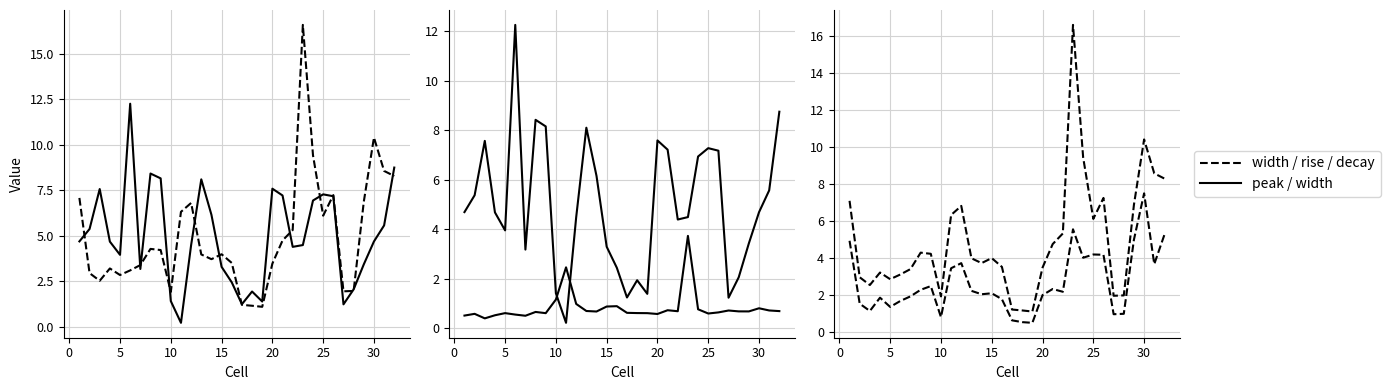

What is the sum of all decay values?

84.4